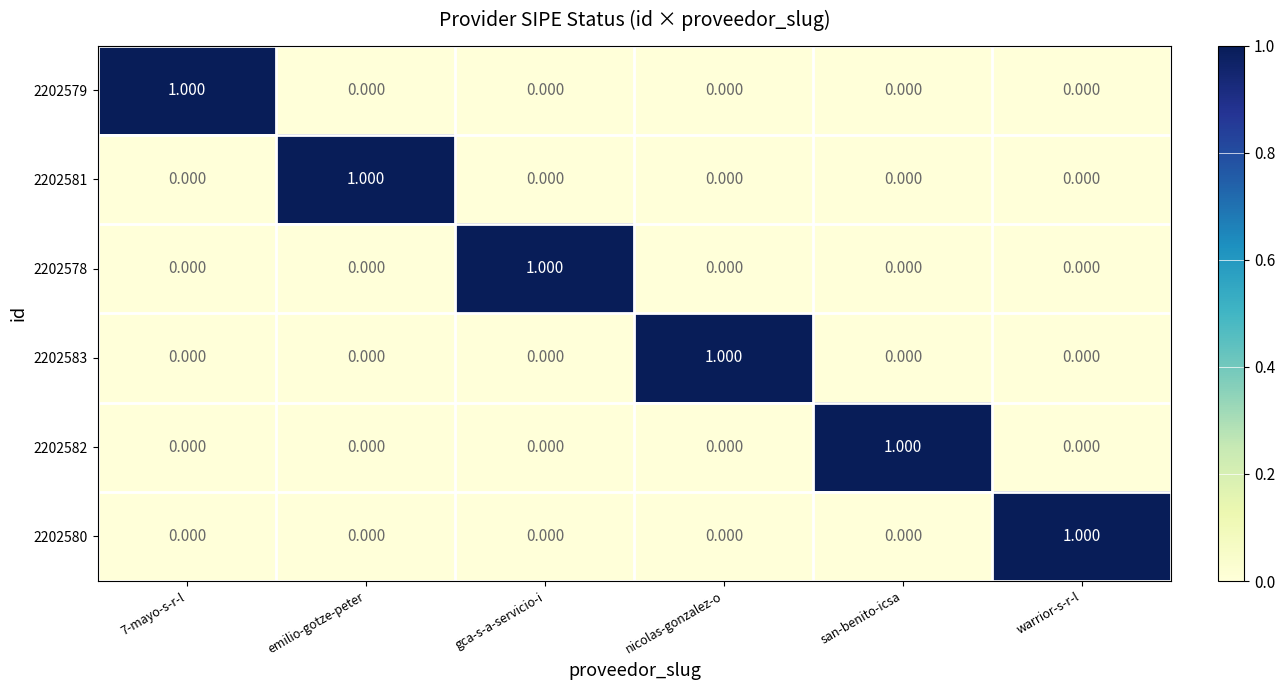

What is the total value across all series at 7-mayo-s-r-l?

1